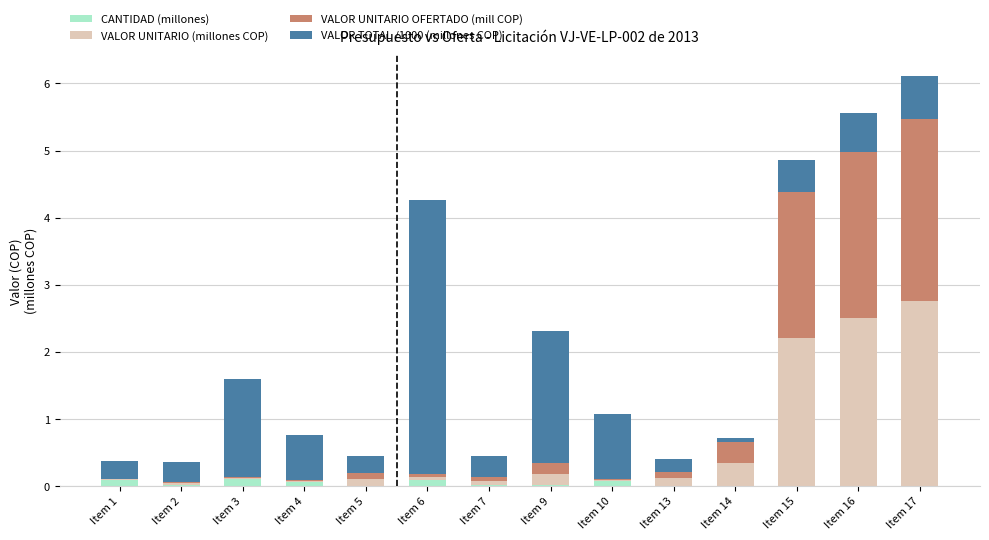

True or false: CANTIDAD (millones) has a value of 0.1 at Item 3.

True